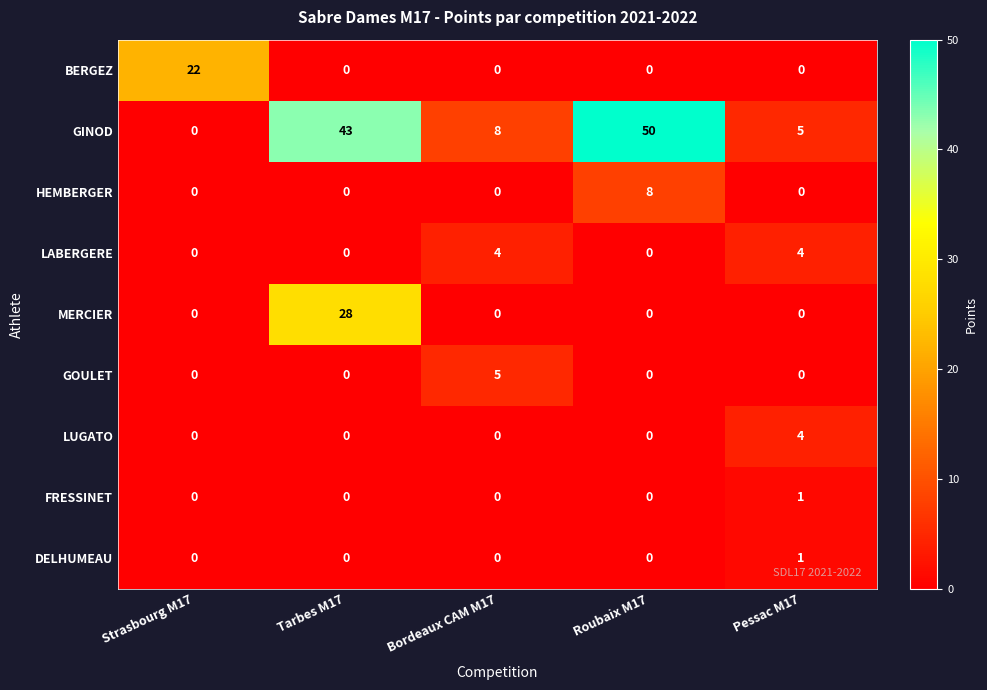

Rank the categories by GINOD value from highest to lowest.

Roubaix M17, Tarbes M17, Bordeaux CAM M17, Pessac M17, Strasbourg M17